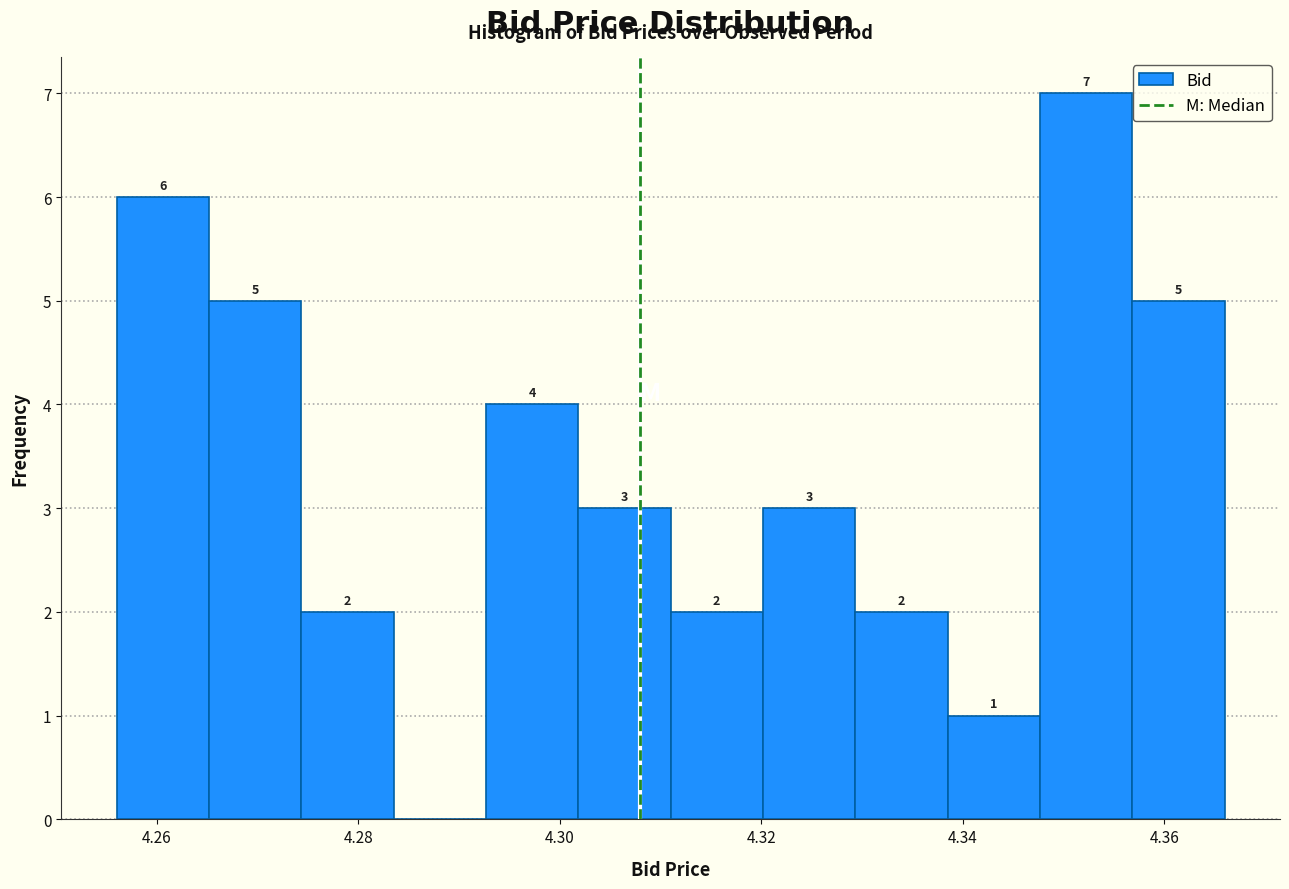

Which range on the x-axis has the tallest bar?

4.348 to 4.356